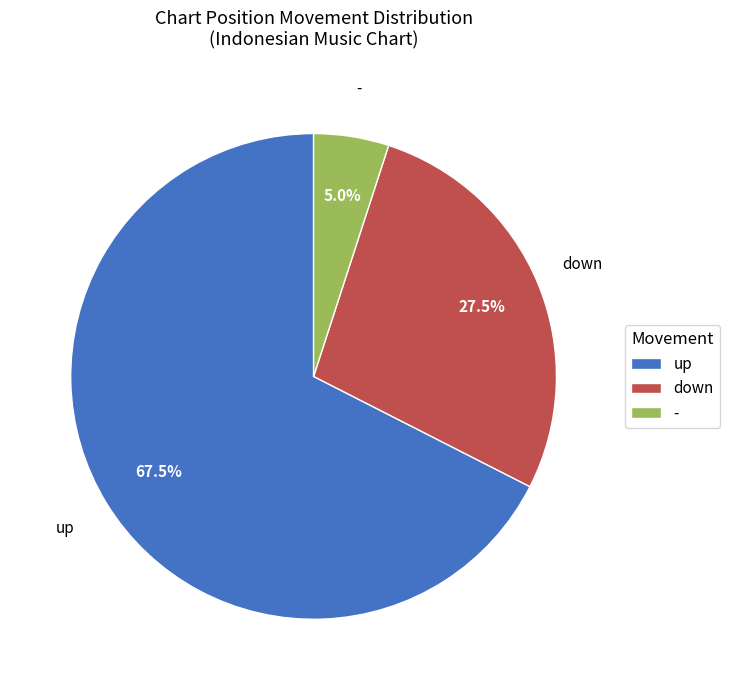

To the nearest percent, what is the difference between the up and down slice percentages?

40%